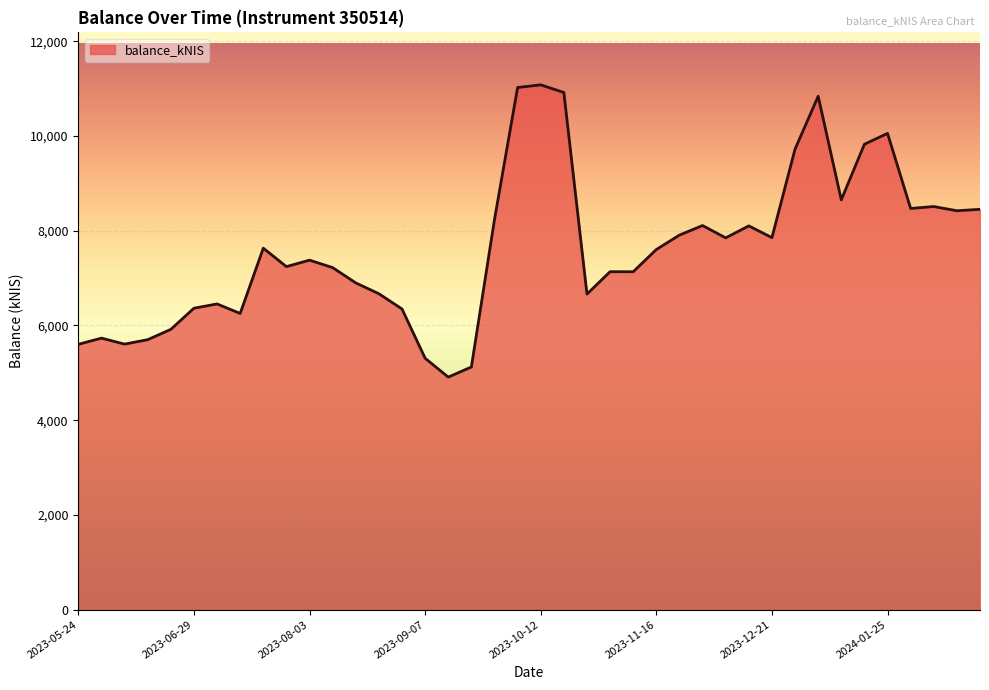

What is the greatest value displayed?

11079.4